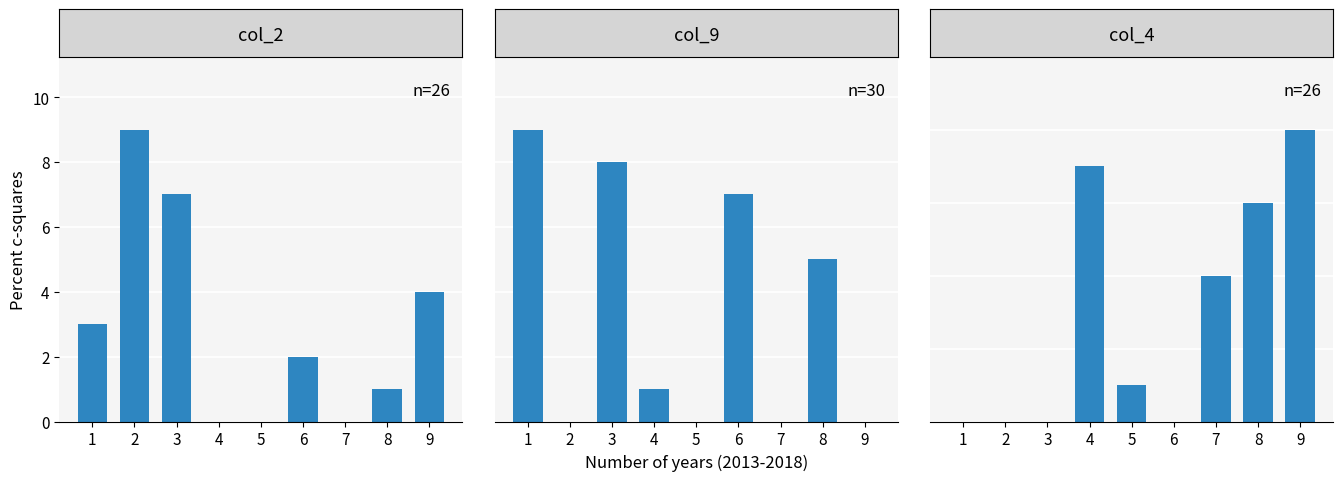

Count the col_2 values in the range 0 to 4.

7